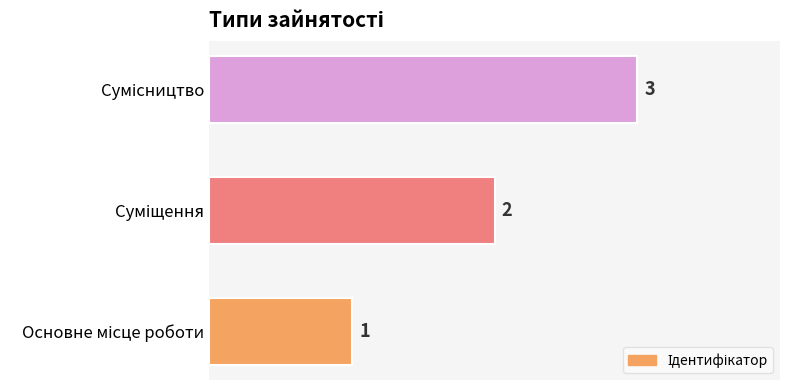

What is the sum of all values?

6